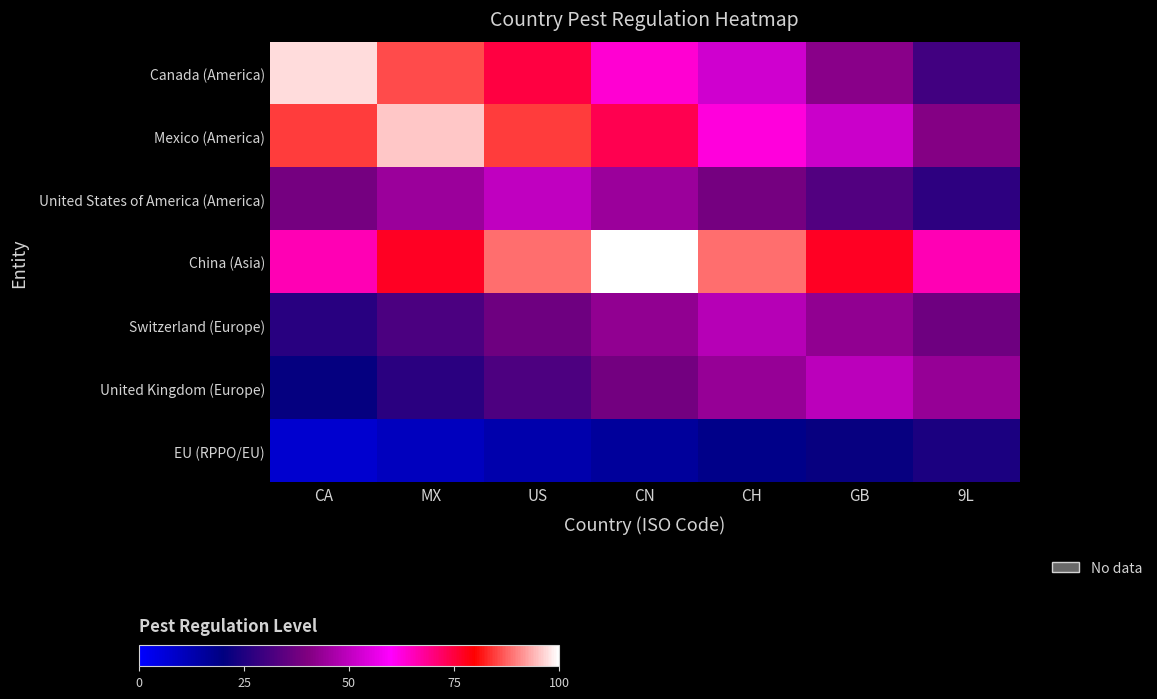

What is the spread (max minus min) of values at GB?

55.7